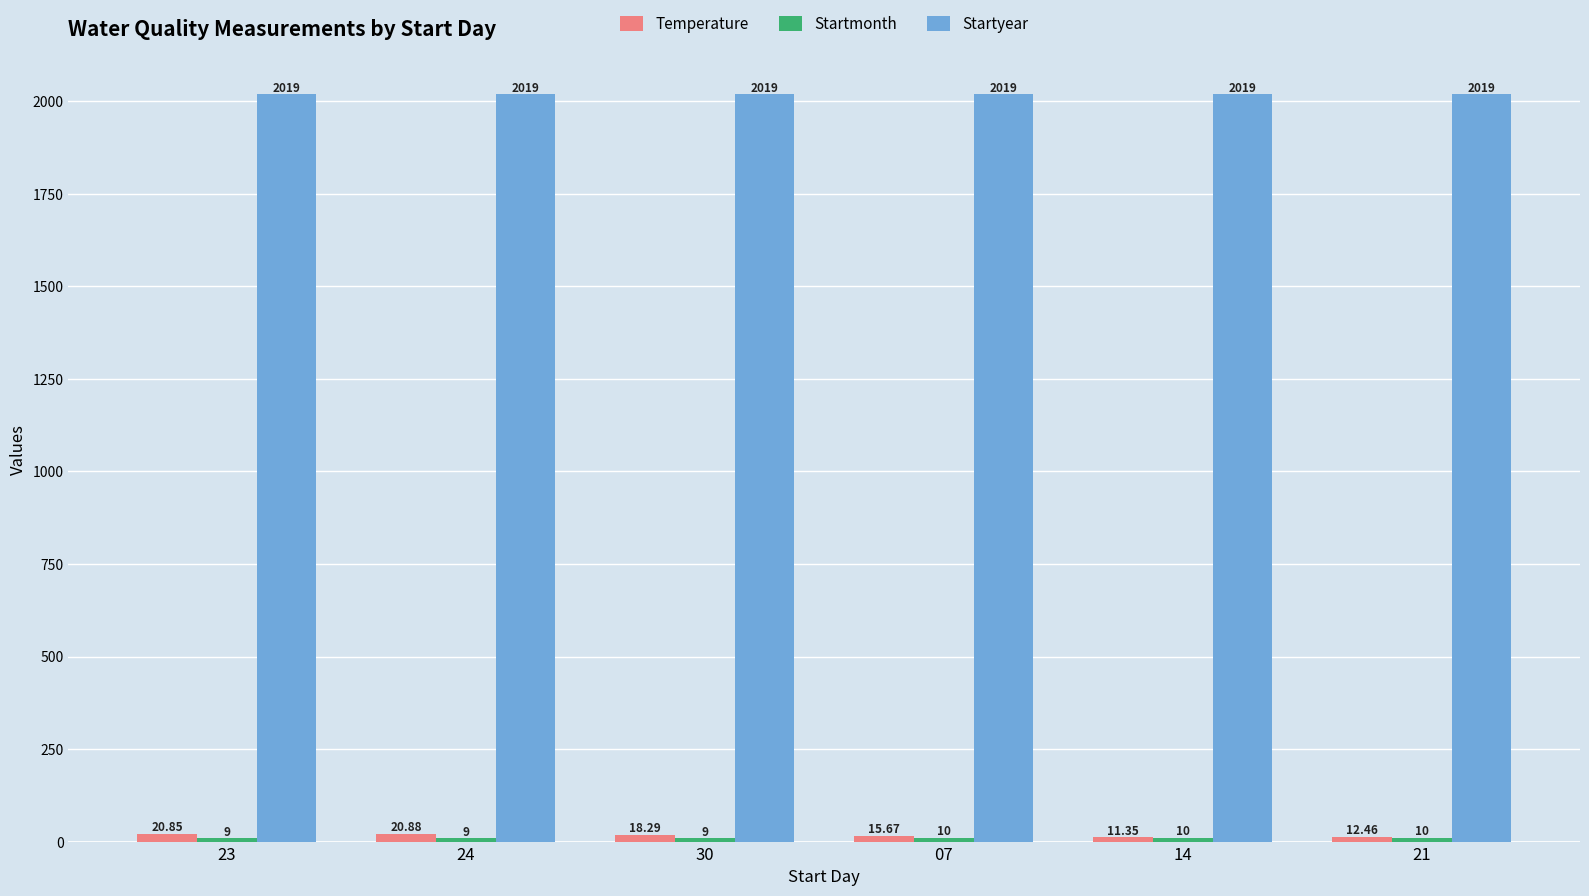

What is the label of the 6th bar from the right?

23